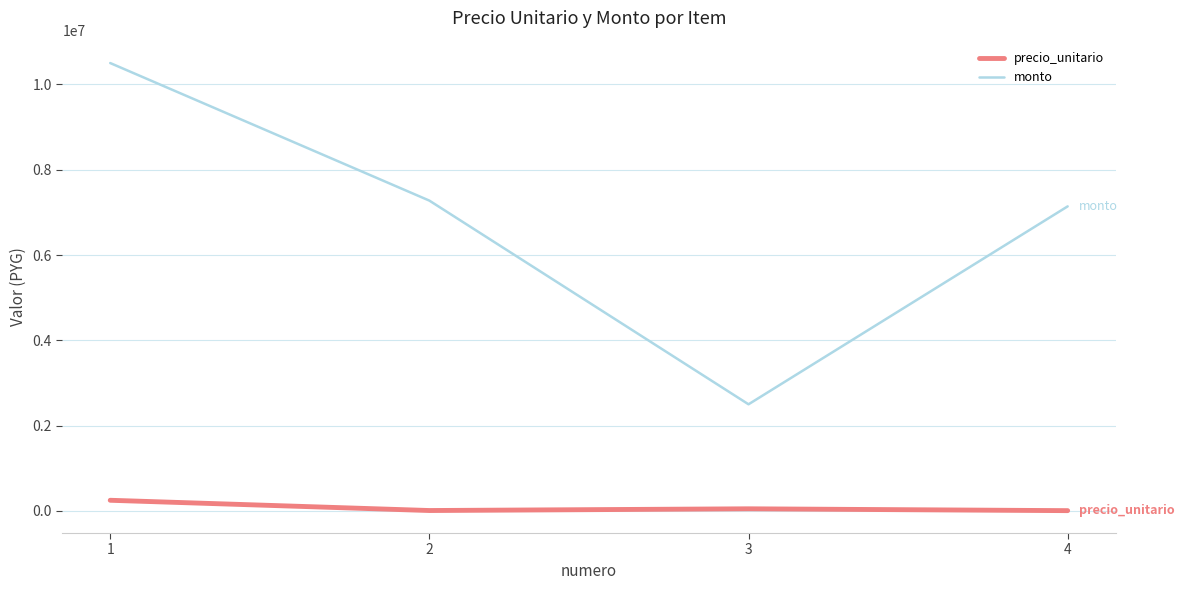

At which category does monto reach its first local valley?

3